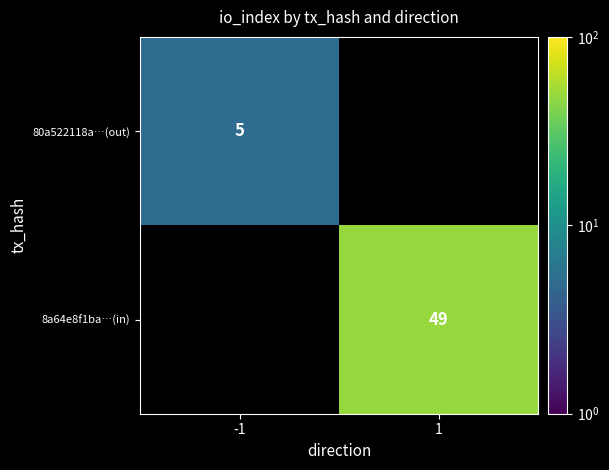

Is it true that 80a522118a…(out) equals 5 at -1?

True